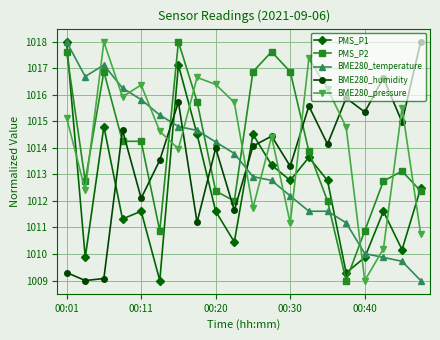

After their last crossing, which series has the higher values: BME280_pressure or PMS_P2?

PMS_P2